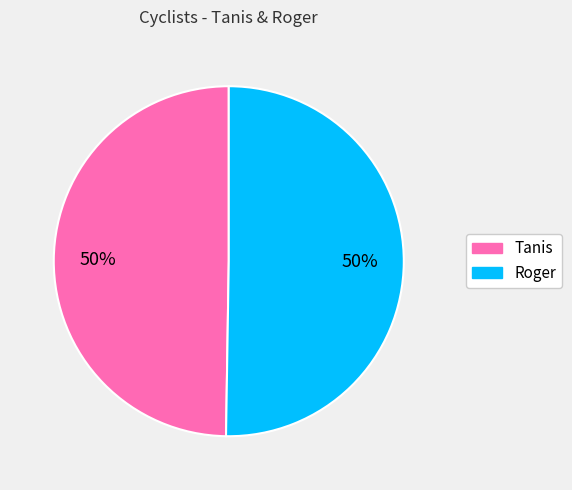

To the nearest percent, what is the average slice percentage?

50%